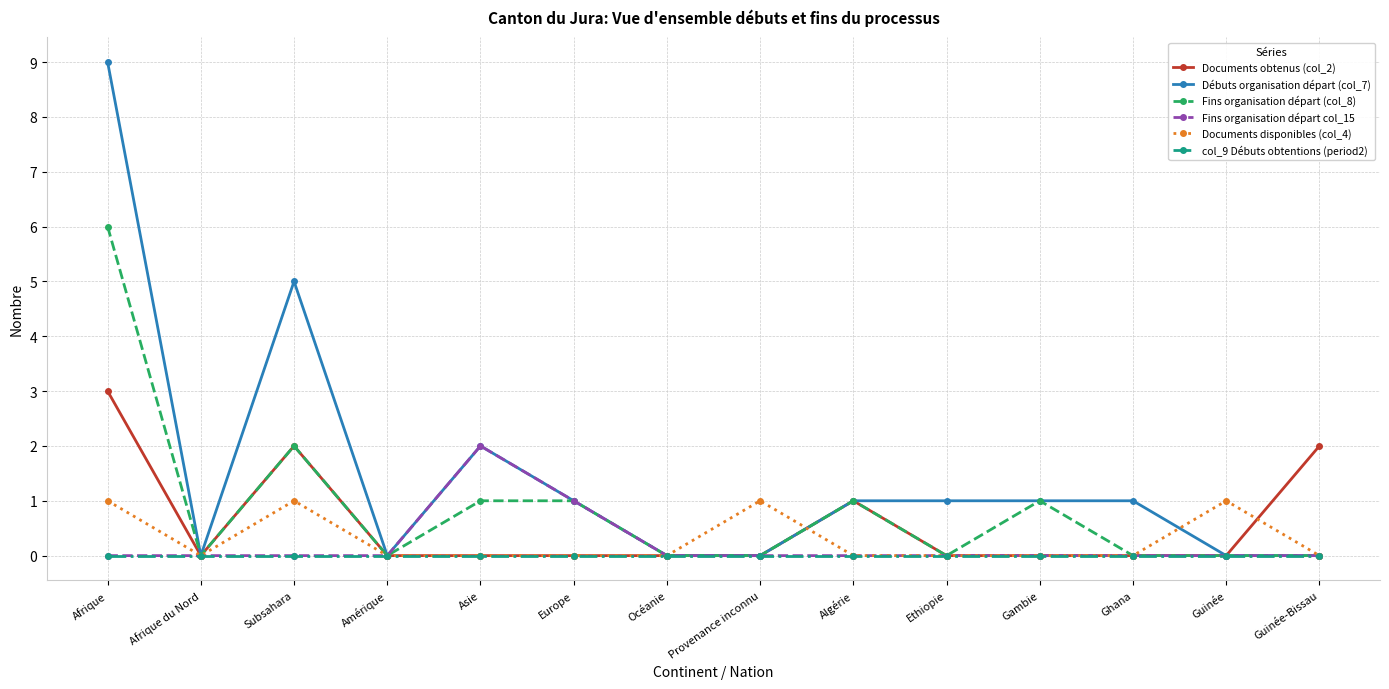

Where is Documents obtenus (col_2) nearest to the value 1?

Algérie